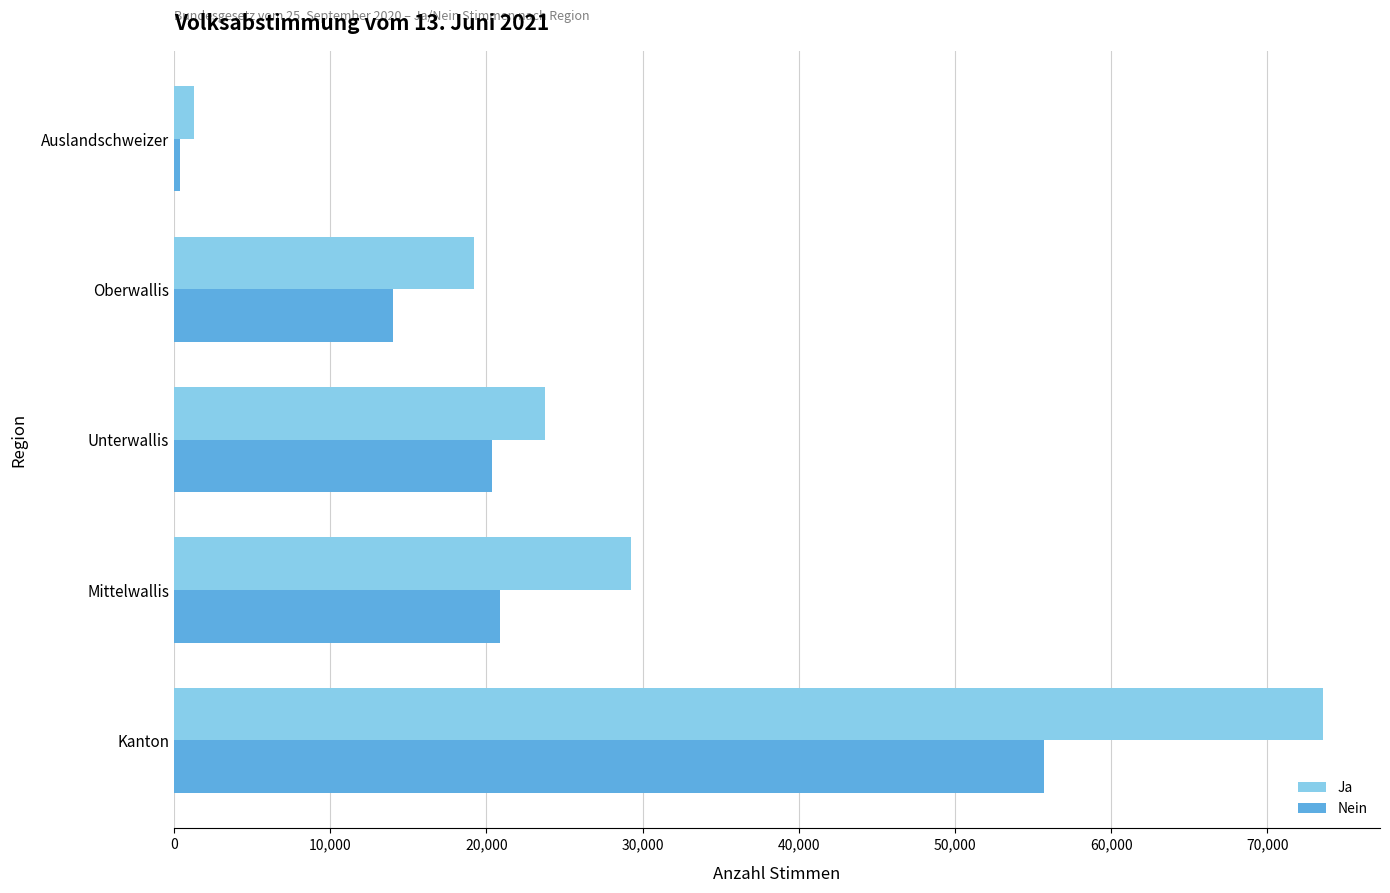

What is the highest value of the Ja series?

73531